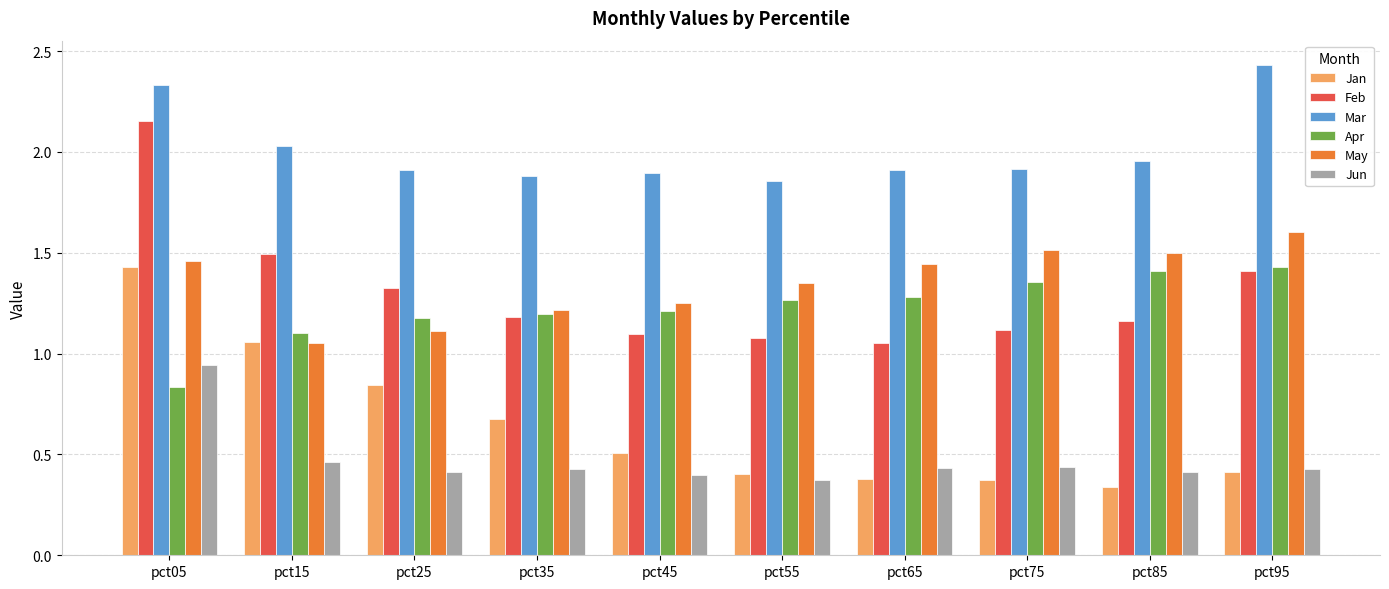

At how many categories does at least one series exceed 1?

10